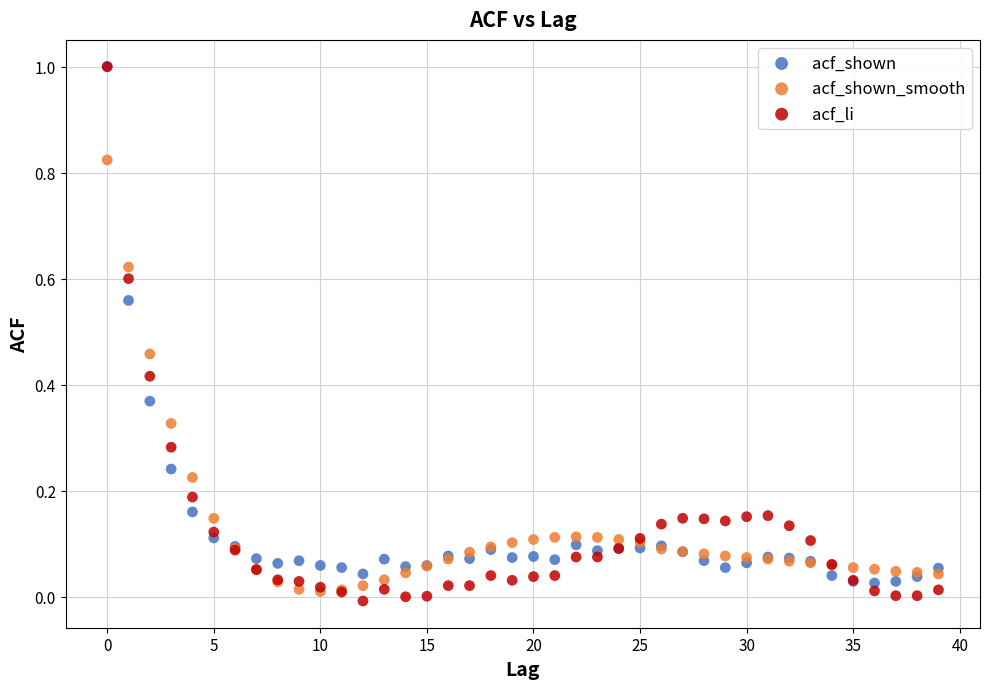

What are all the series names shown in the legend?

acf_shown, acf_shown_smooth, acf_li